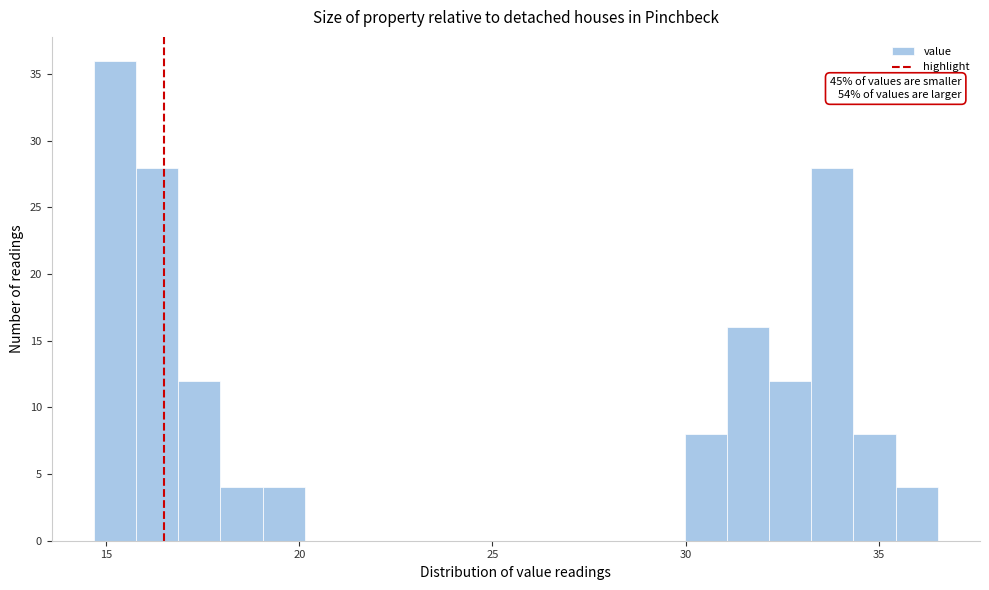

Read against the x-axis, roughly where is the centre of the tallest bar?

15.0